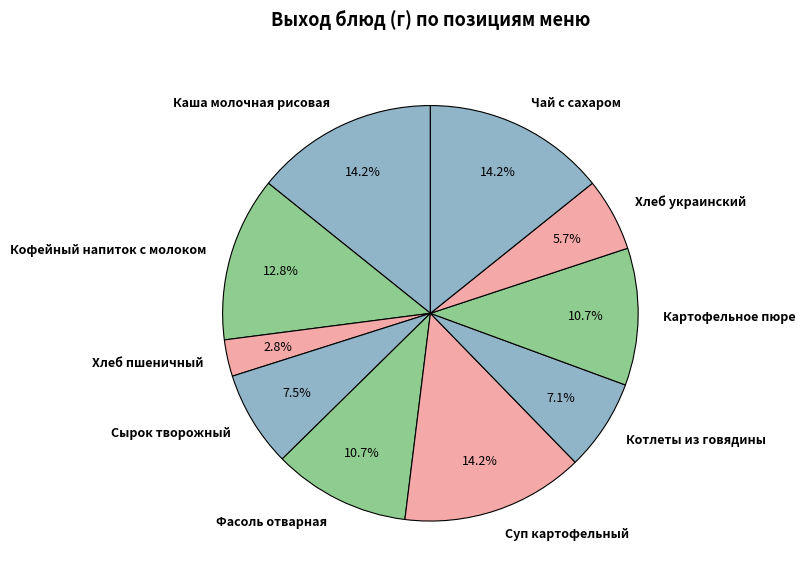

What is the smallest slice in the pie chart?

Хлеб пшеничный